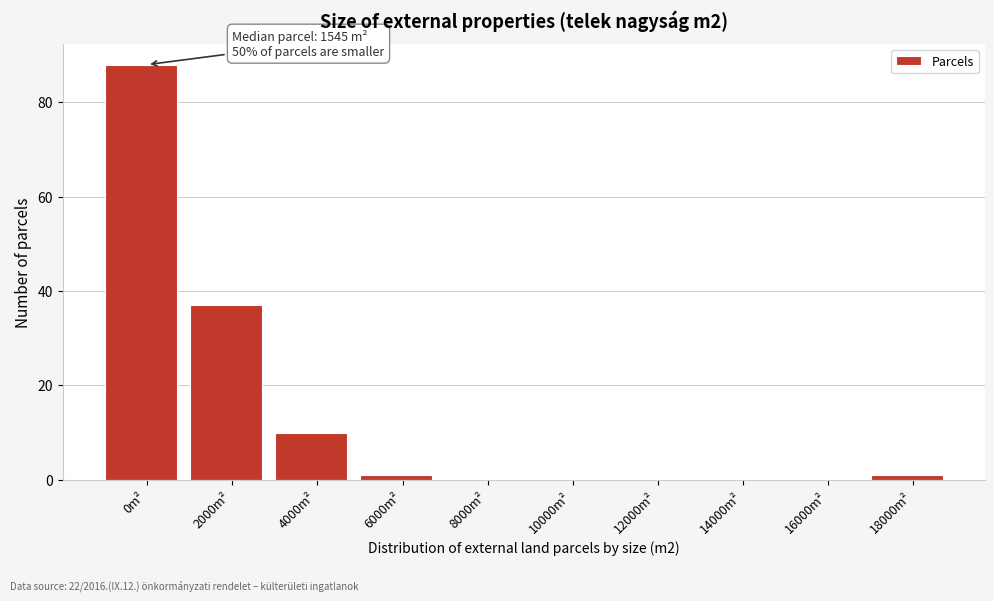

Reading right to left, transcribe all the data shown in this chart.

18000m²=1	16000m²=0	14000m²=0	12000m²=0	10000m²=0	8000m²=0	6000m²=1	4000m²=10	2000m²=37	0m²=88